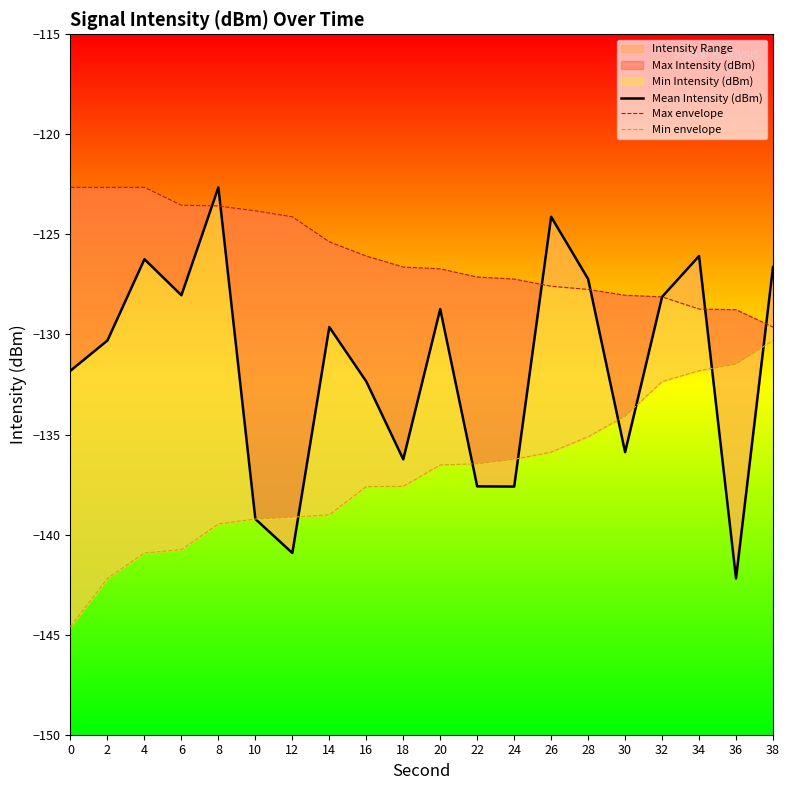

What is the difference between the maximum and minimum values in the Min envelope series?

14.3